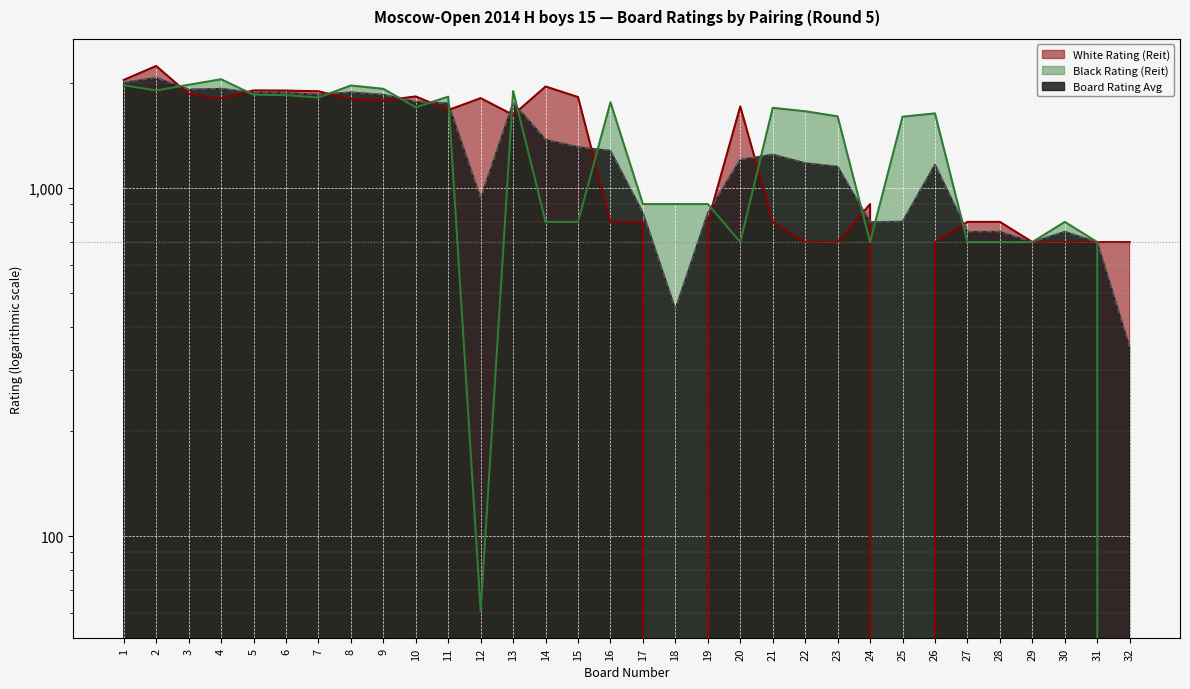

At 15, list the series in order from smallest to largest.

Black Rating (Reit), Board Rating Avg, White Rating (Reit)